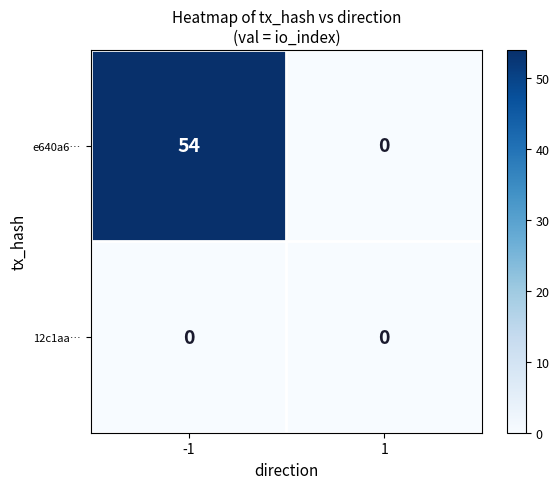

What is the sum of all e640a6… values?

54